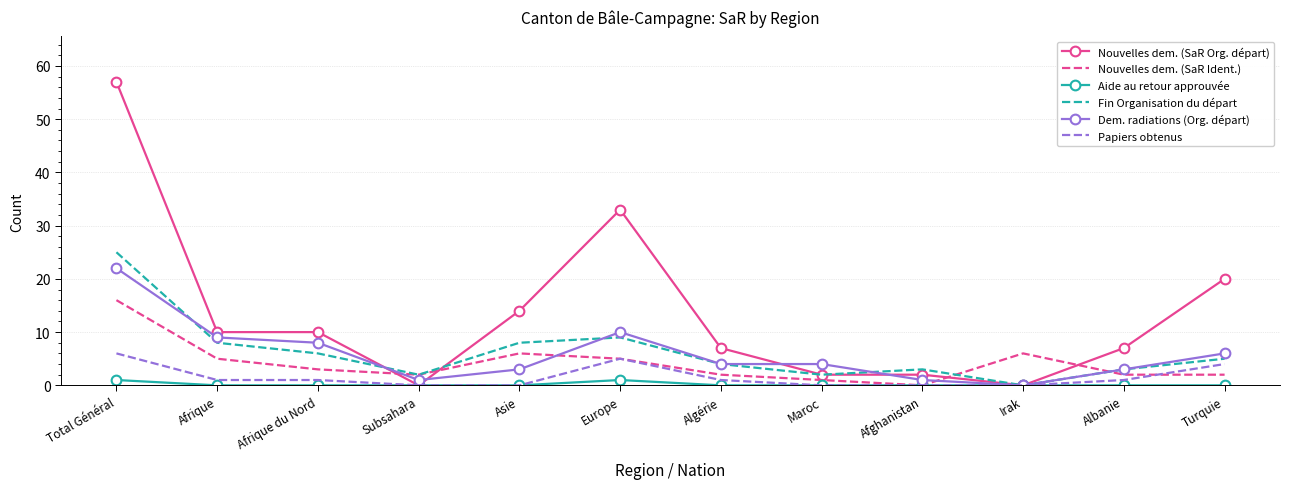

How many Papiers obtenus values are between 0 and 4?

10